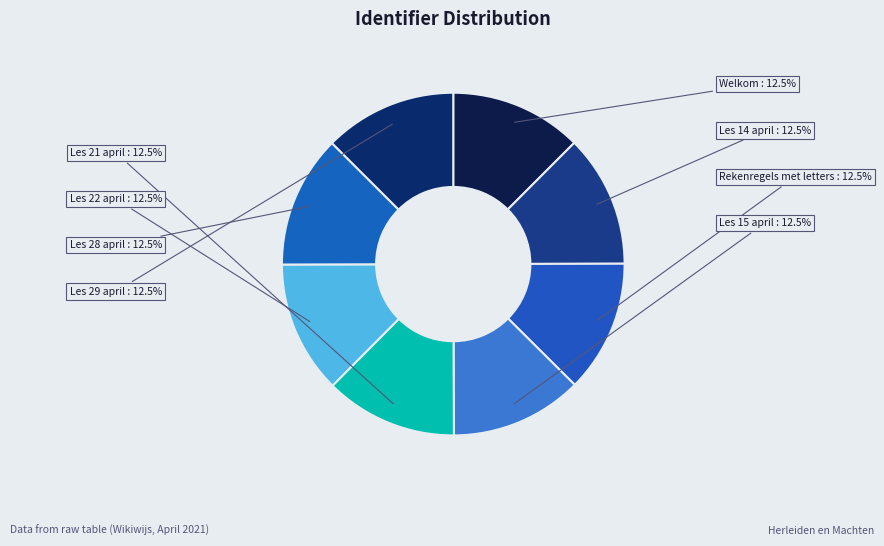

Does any single category account for the majority?

No